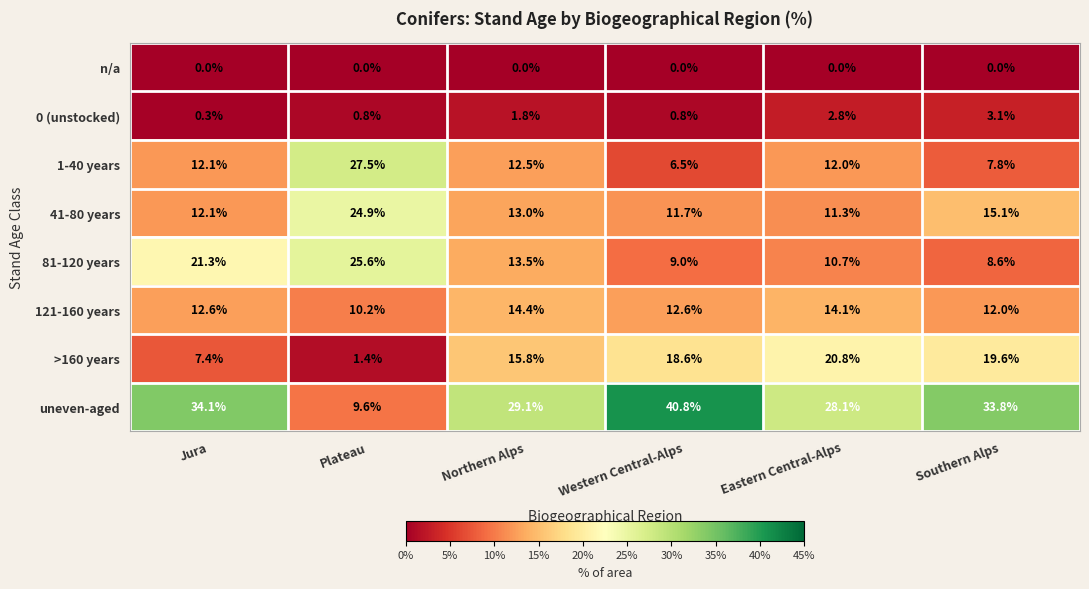

Count the number of data series in this chart.

8